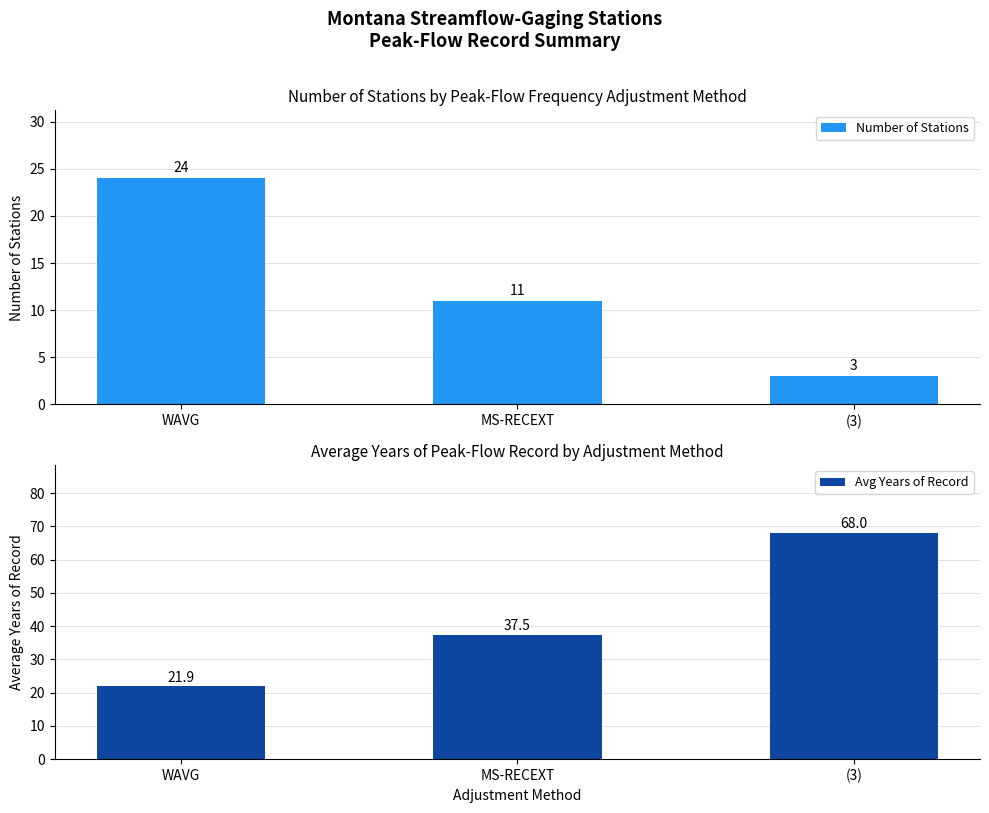

Which series changed the most between WAVG and (3)?

Avg Years of Record